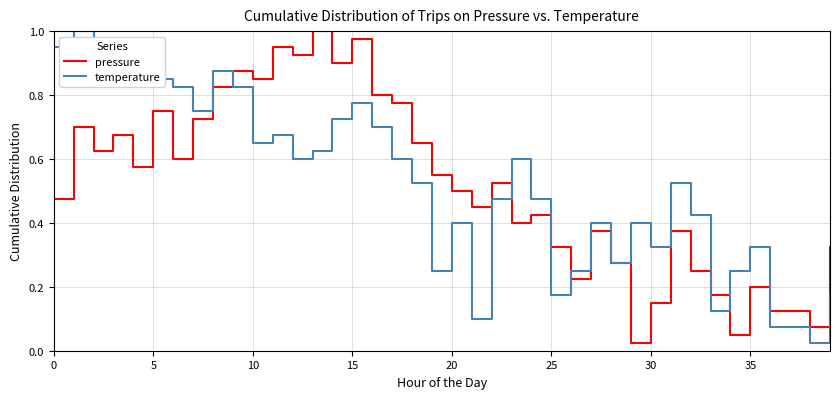

What is the average value of the pressure series?

0.5